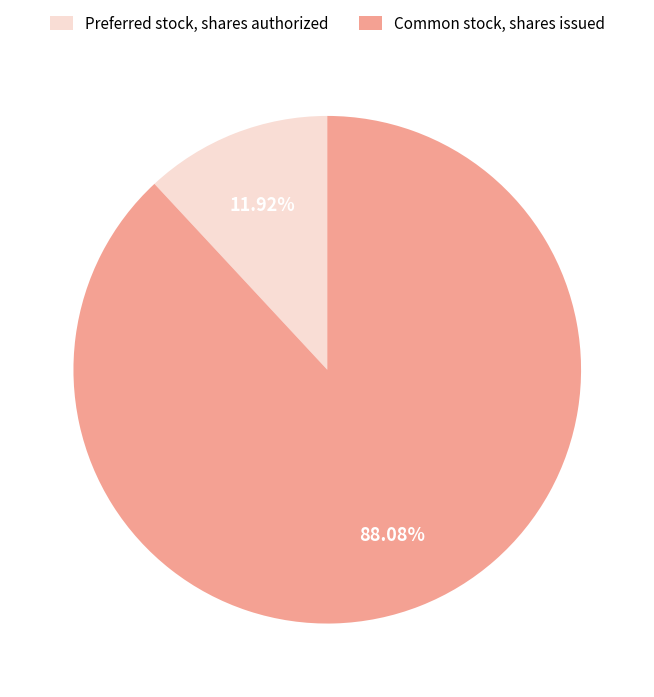

Between Common stock, shares issued and Preferred stock, shares authorized, which is larger?

Common stock, shares issued